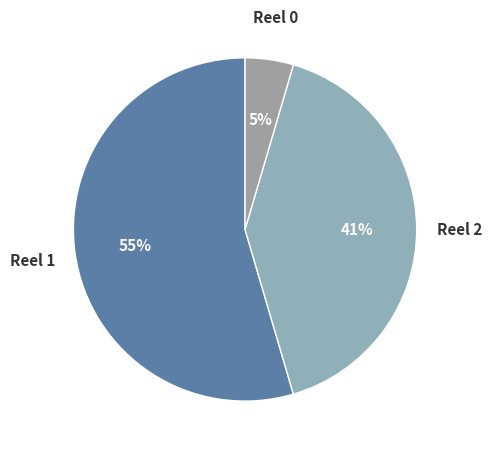

To the nearest percent, what is the difference between the Reel 1 and Reel 2 slice percentages?

14%